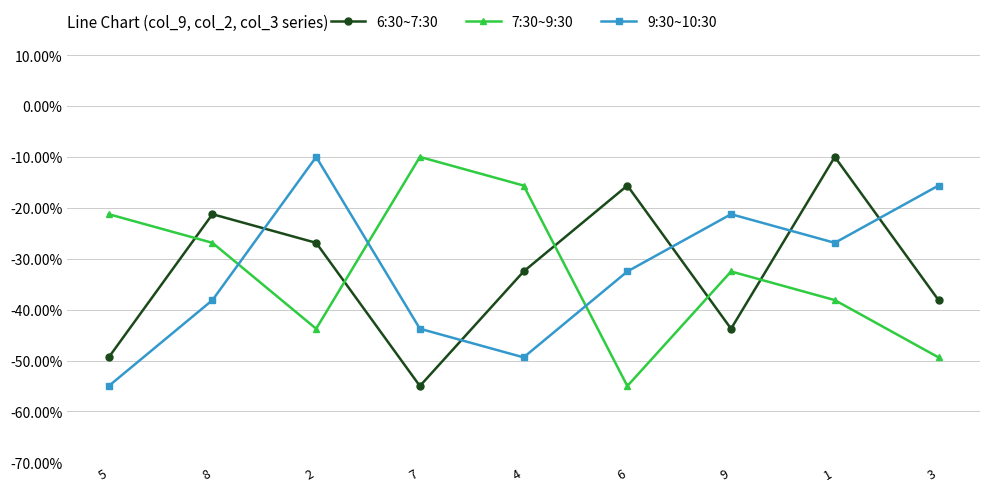

What is the spread (max minus min) of values at 8?

16.9